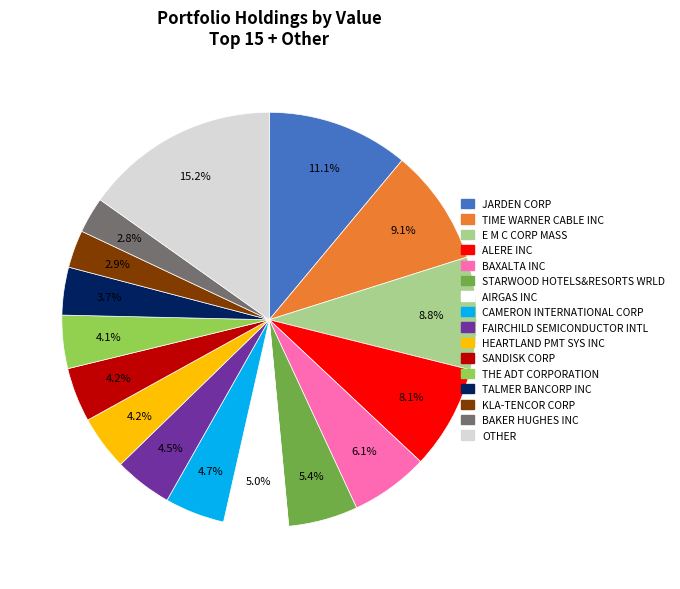

Do HEARTLAND PMT SYS INC and JARDEN CORP together represent more than half of the pie?

No